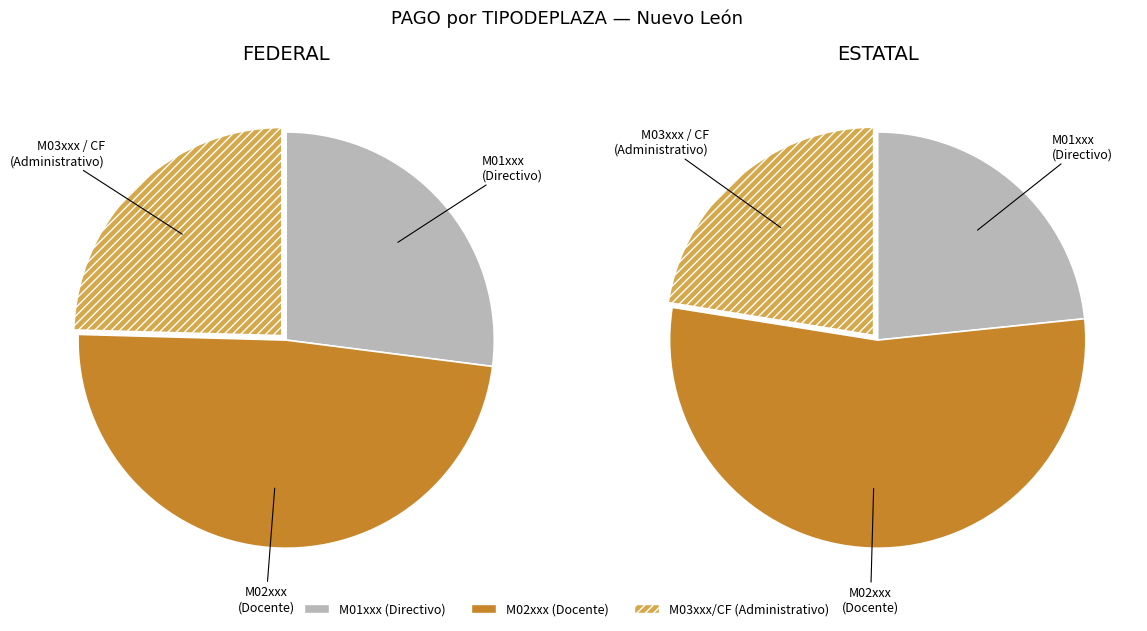

The M02107 slice represents 1% of the pie. True or false?

False